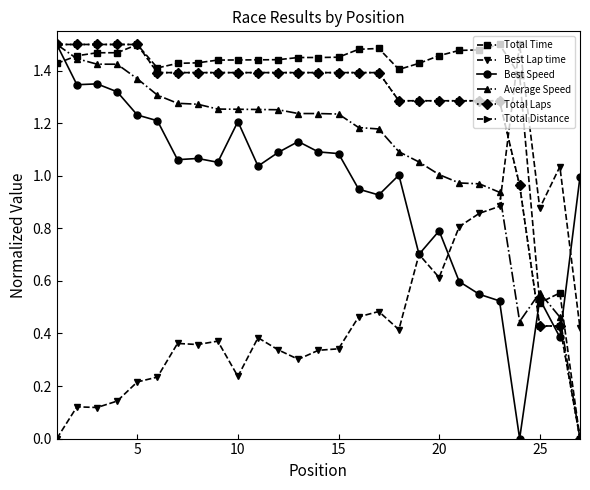

Does the chart have visible grid lines?

No